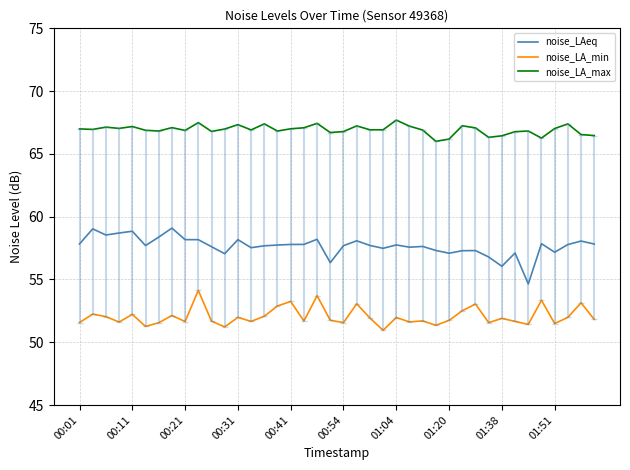

Does the chart have visible grid lines?

Yes